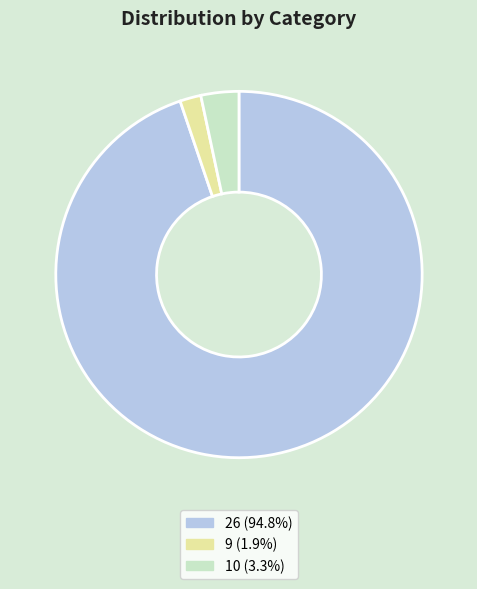

Combined, do 26 (94.8%) and 10 (3.3%) account for over 50%?

Yes